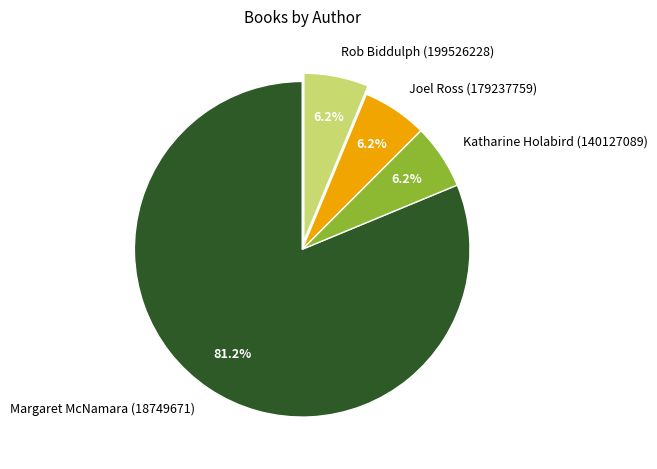

To the nearest percent, what is the difference between the Margaret McNamara (18749671) and Katharine Holabird (140127089) slice percentages?

75%